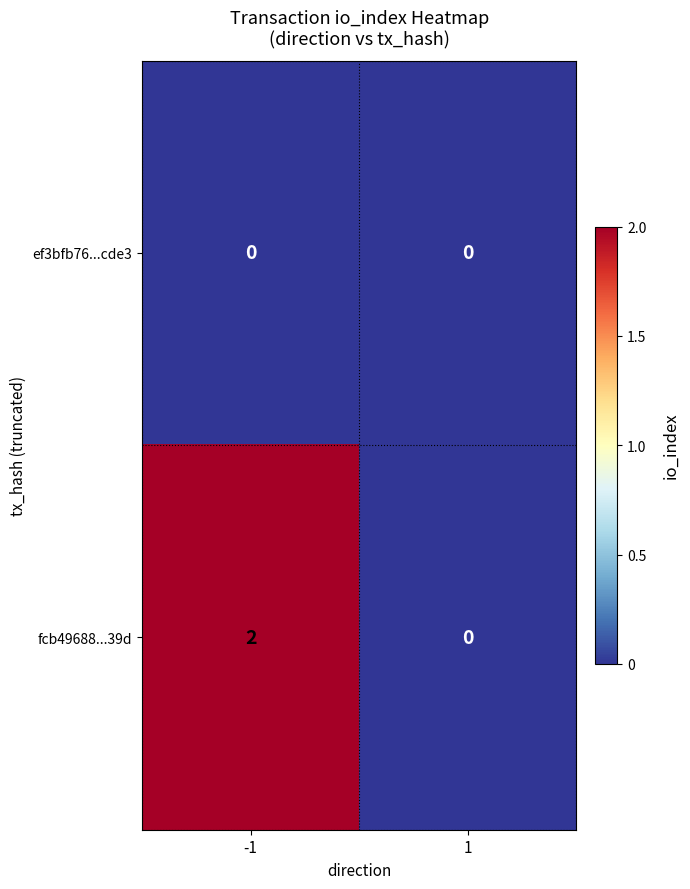

Rank the series by their average value, from lowest to highest.

ef3bfb76...cde3, fcb49688...39d